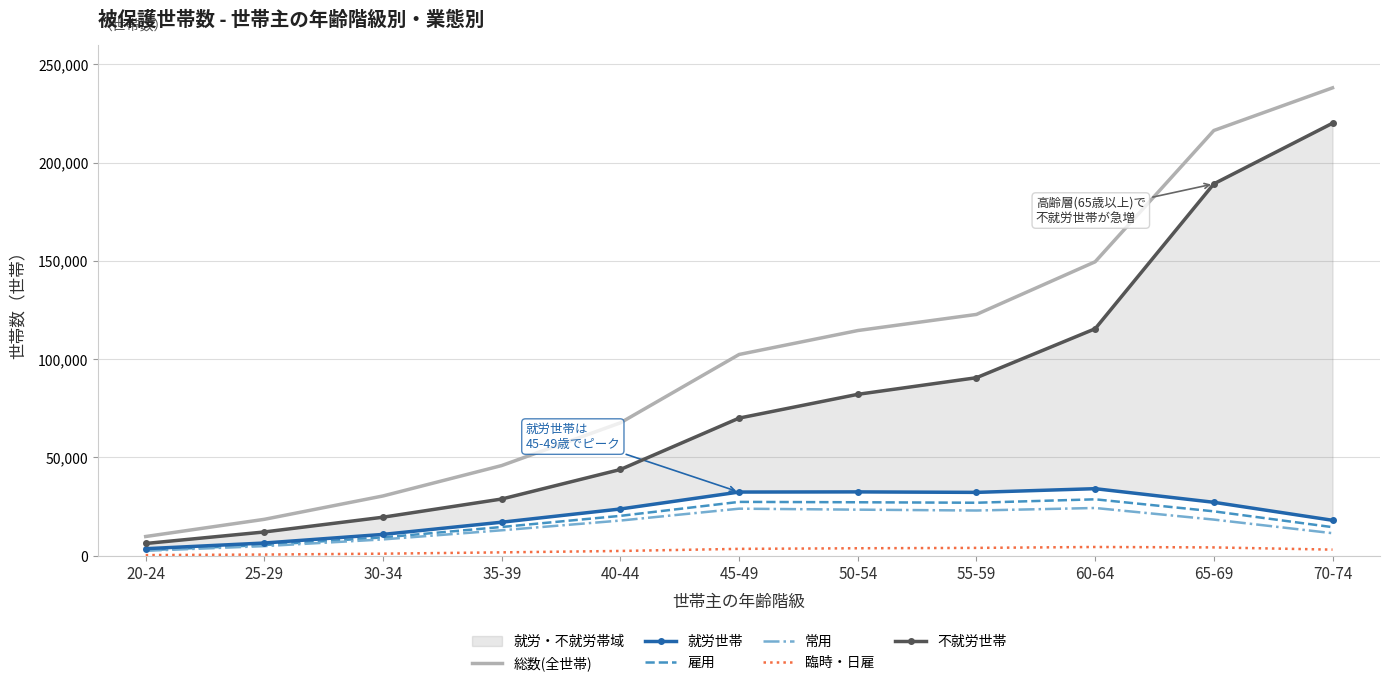

Which series has the largest total across all categories?

総数(全世帯)